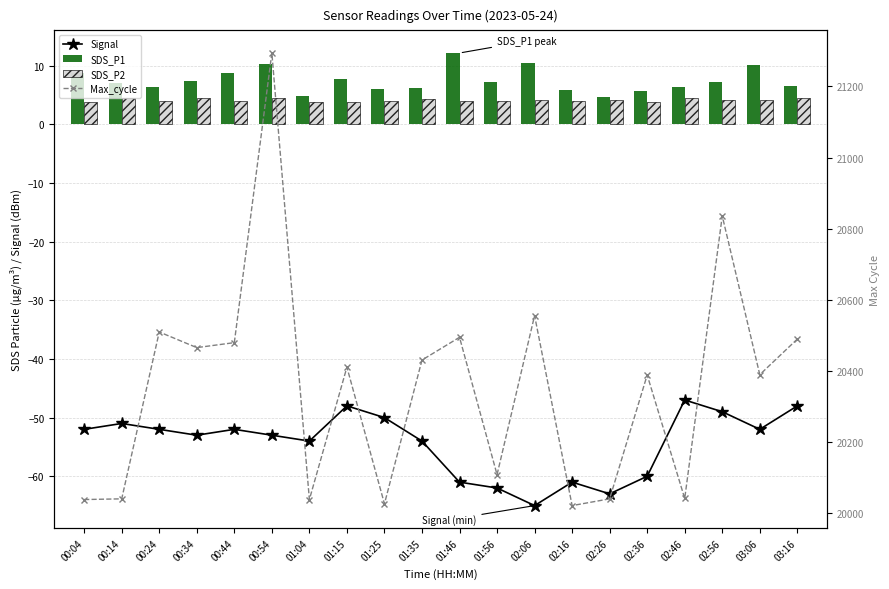

Which label corresponds to the smallest value in the chart?

02:06